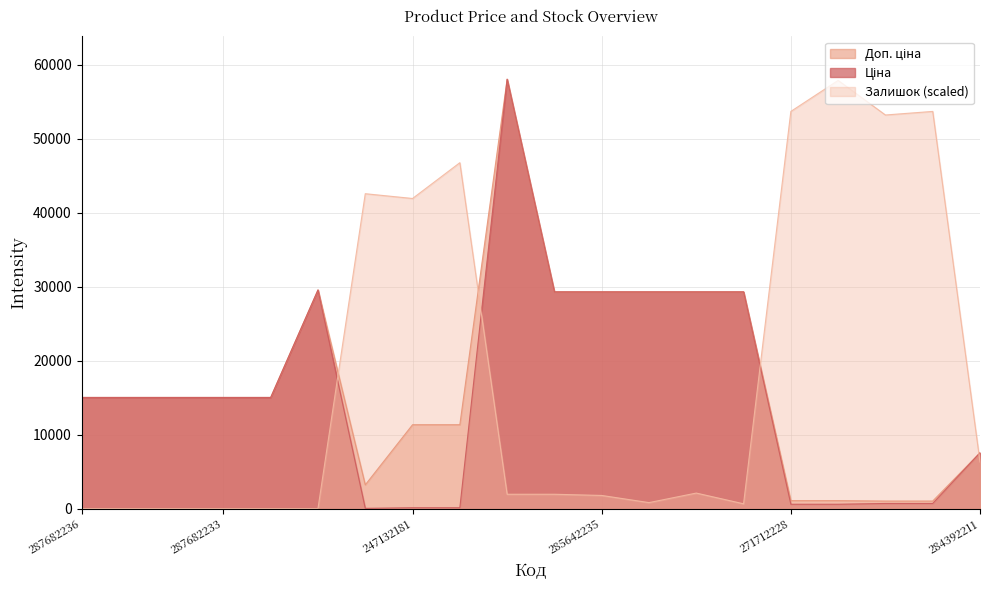

Reading left to right, extract all data points from this chart.

Ціна: 15019.2	15019.2	15019.2	15019.2	15019.2	29548.9	32.0	113.3	113.3	58037.0	29294.9	29294.9	29294.9	29294.9	29294.9	586.0	586.0	689.1	689.1	7545.9
Доп. ціна: 15019.2	15019.2	15019.2	15019.2	15019.2	29548.9	3205.0	11334.0	11334.0	58037.0	29294.9	29294.9	29294.9	29294.9	29294.9	1074.5	1074.5	1017.8	1017.8	7545.9
Залишок: 0.0	0.0	0.0	0.0	0.0	0.0	42560.5	41915.6	46752.1	1934.6	1934.6	1773.4	806.1	2095.8	644.9	53684.3	57875.8	53200.6	53684.3	6287.3